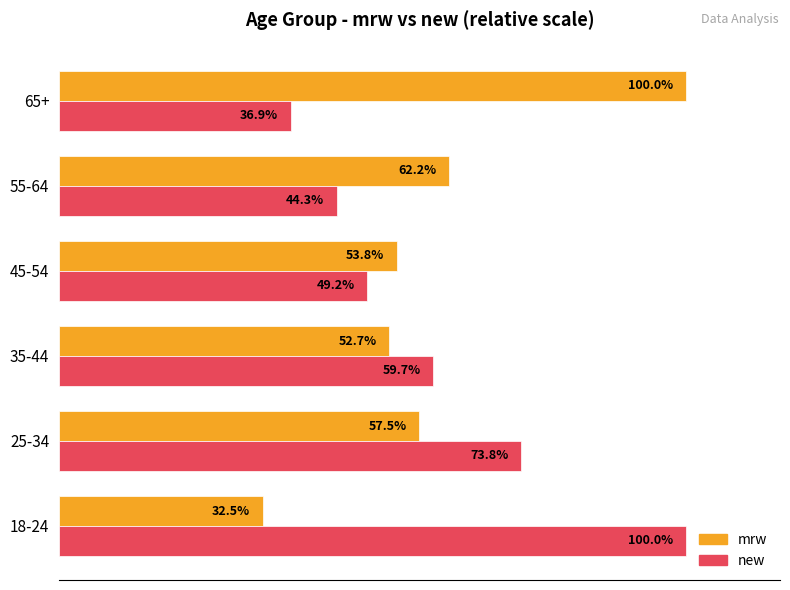

Rank the series by their average value, from highest to lowest.

new, mrw